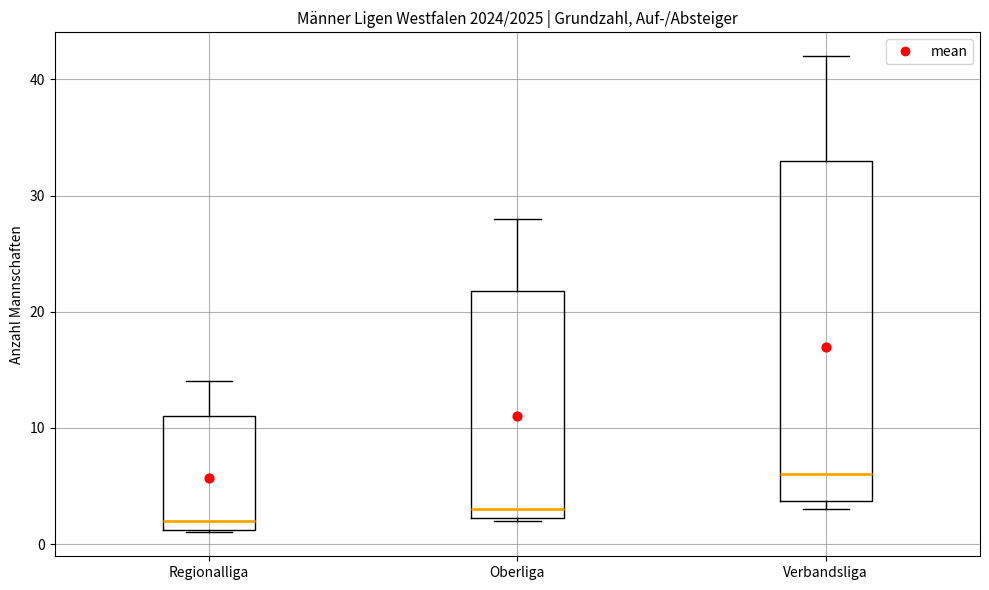

Reading left to right, transcribe this box plot: for each box, give where its median line is, the range the box spans, and where its two whiskers end, as read against the y-axis. The values are not printed on the chart, so give them approximately, as read against the axis.

Regionalliga: median 2, box 1 to 11, whiskers 1 to 14
Oberliga: median 3, box 2 to 22, whiskers 2 to 28
Verbandsliga: median 6, box 4 to 33, whiskers 3 to 42